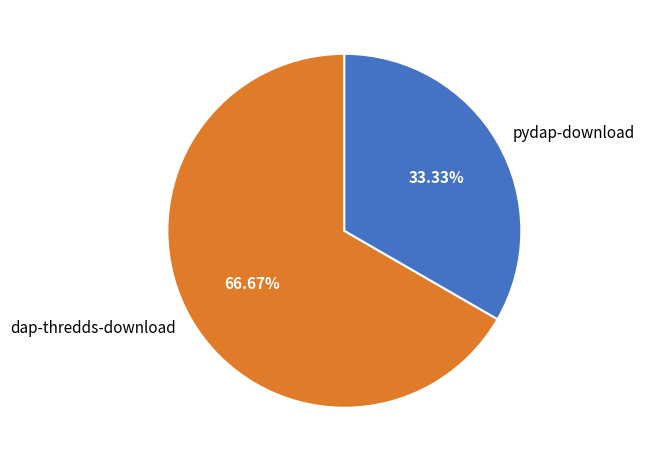

Which slice is the smallest?

pydap-download